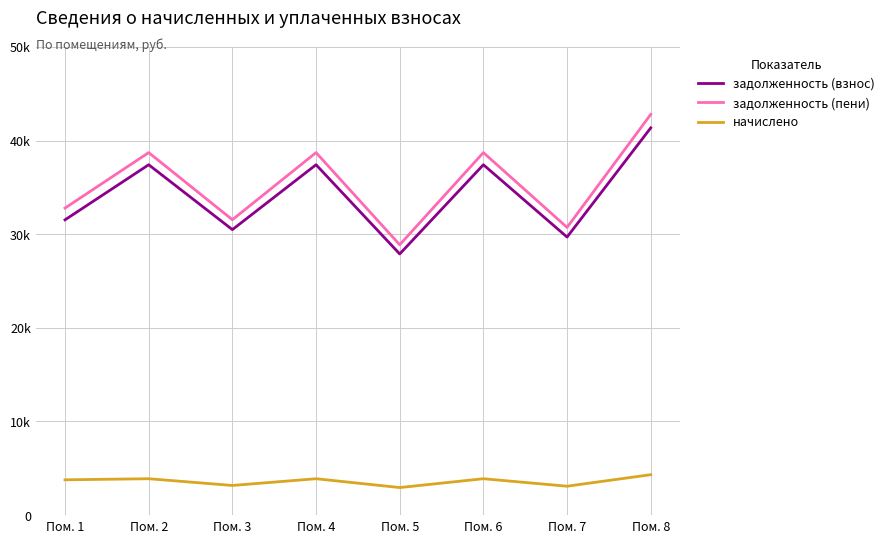

True or false: задолженность (взнос) has more than 0 points higher than both neighbors.

True